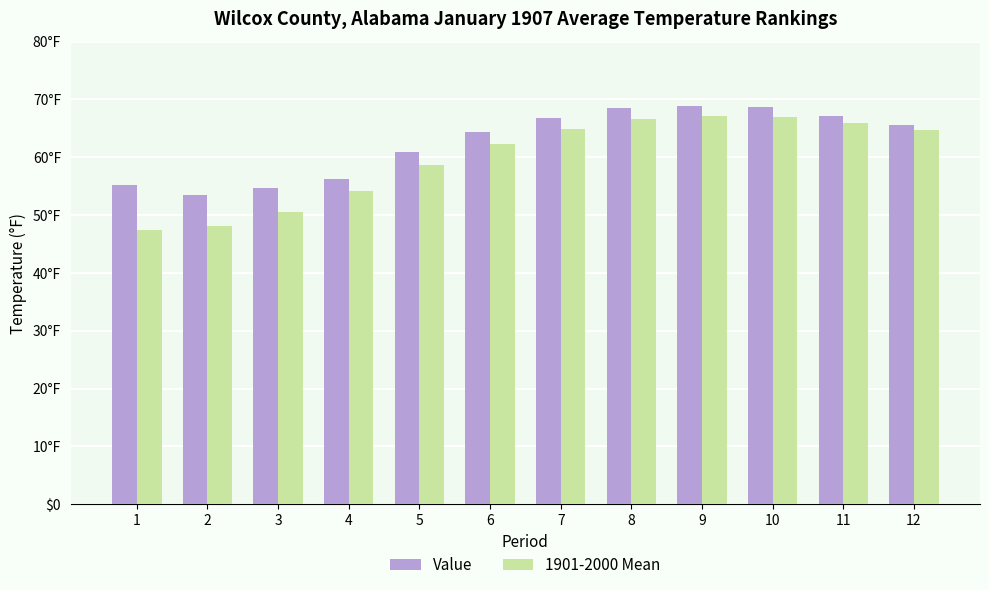

Are the bars grouped side by side (vs. stacked)?

Yes